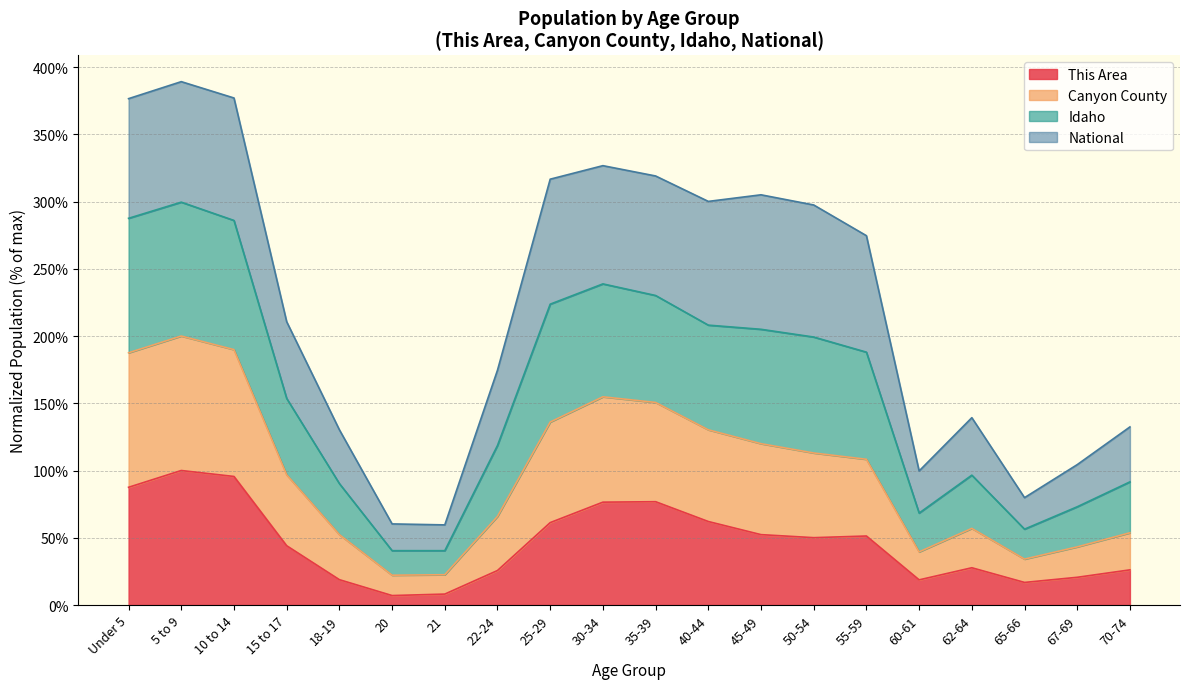

The value of This Area at Under 5 is 136.9. True or false?

False